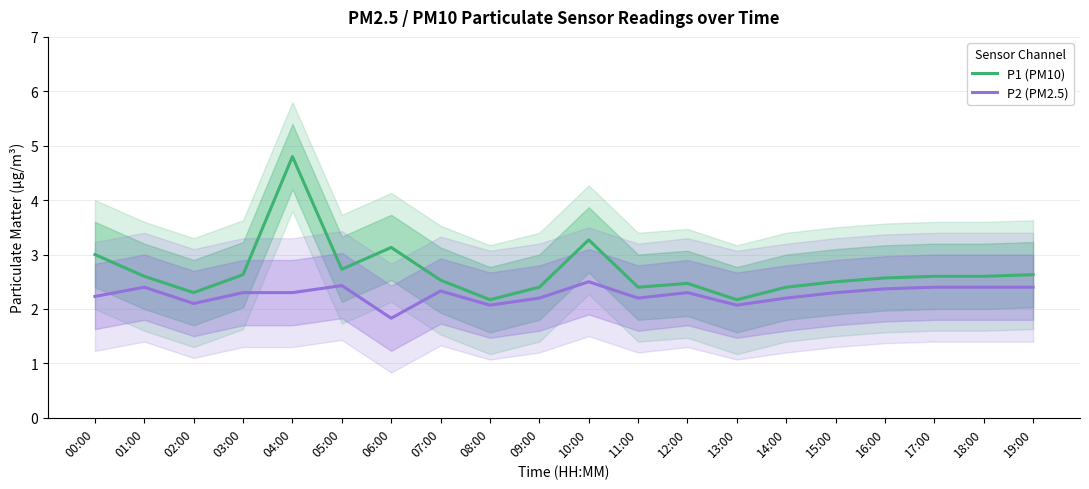

The value of P2 (PM2.5) at 03:00 is 1.0. True or false?

False